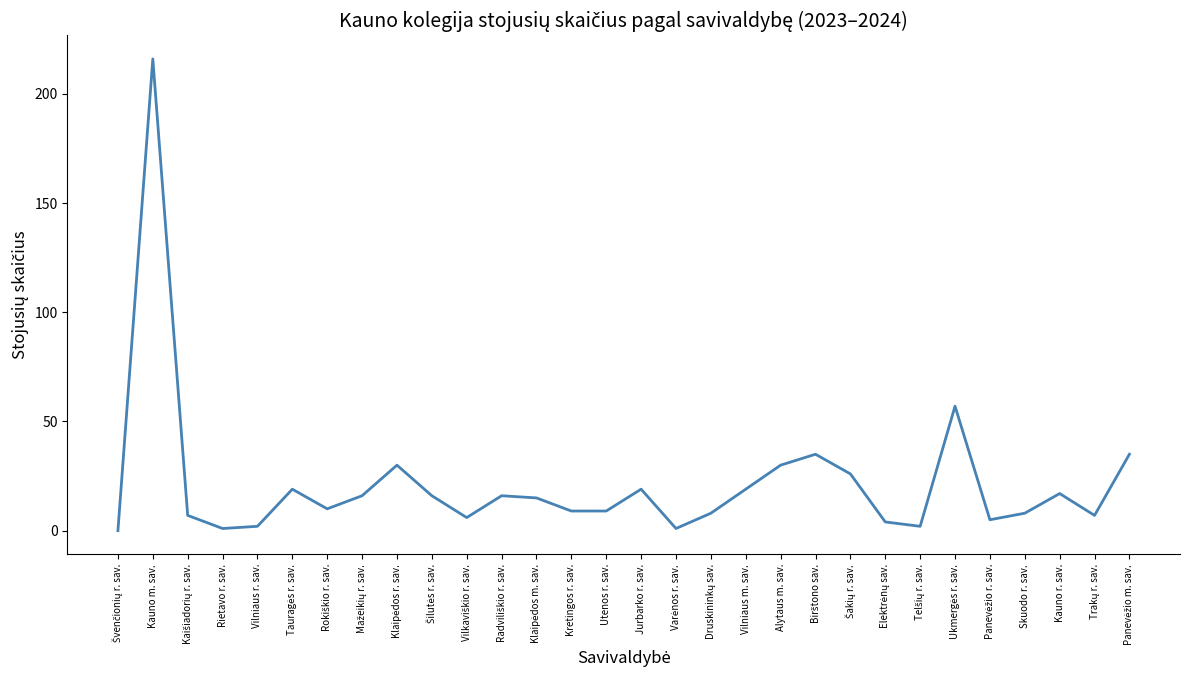

What is the maximum value shown in the chart?

216